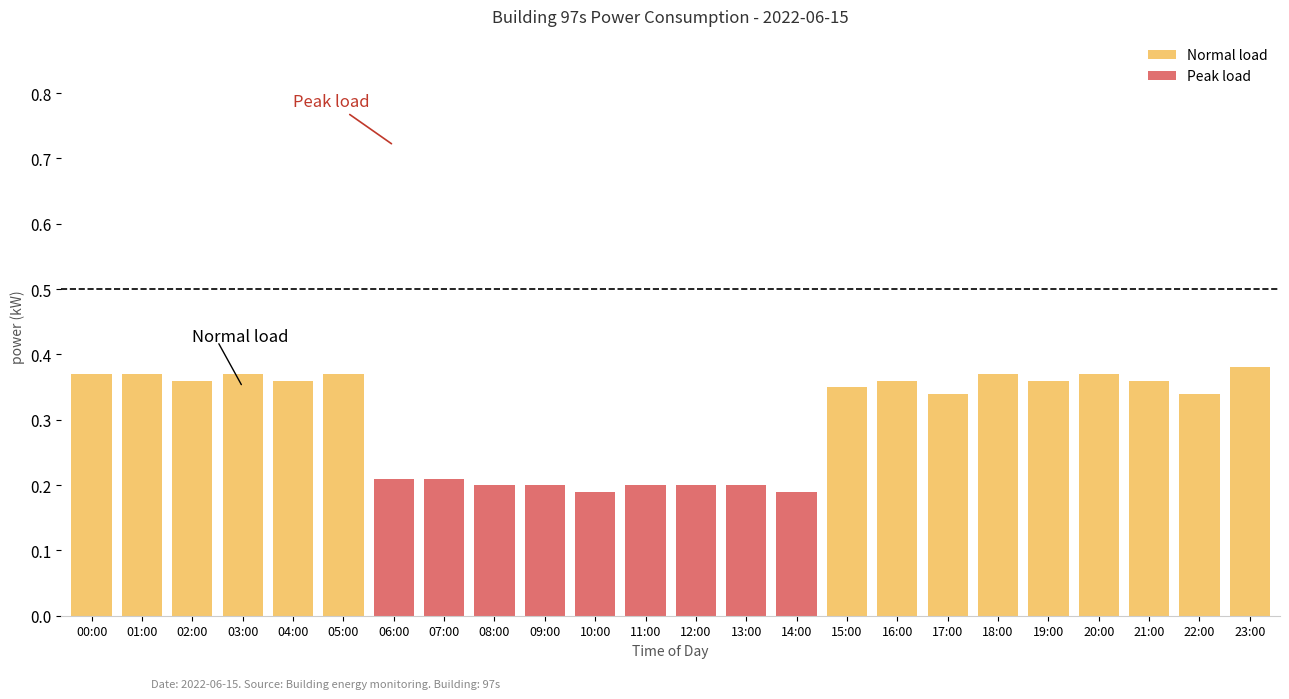

True or false: Normal load has a value of -0.2 at 12:00.

False